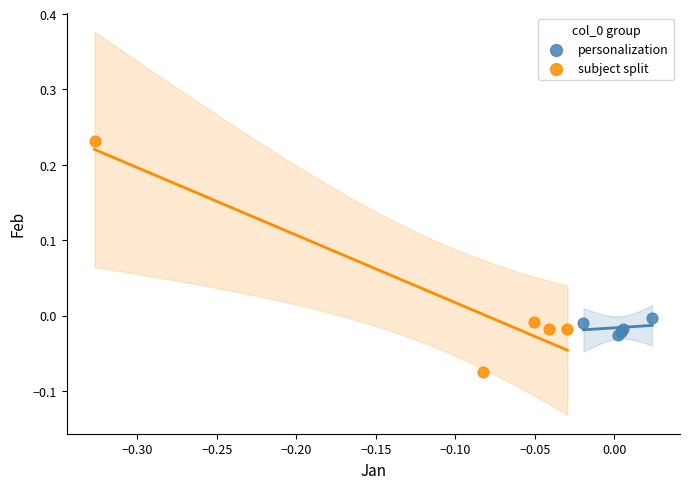

Which series has the widest spread of Y values?

subject split